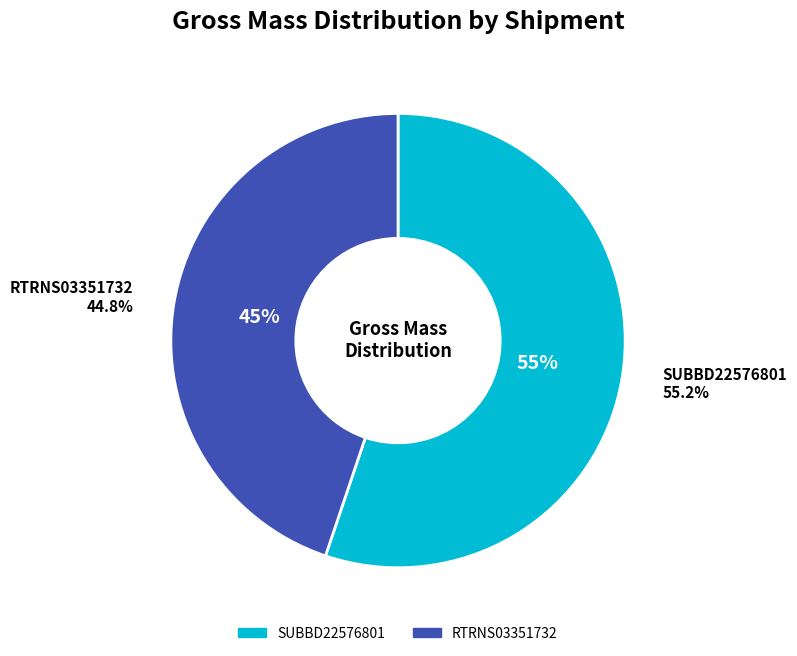

To the nearest percent, what is the average slice percentage?

50%